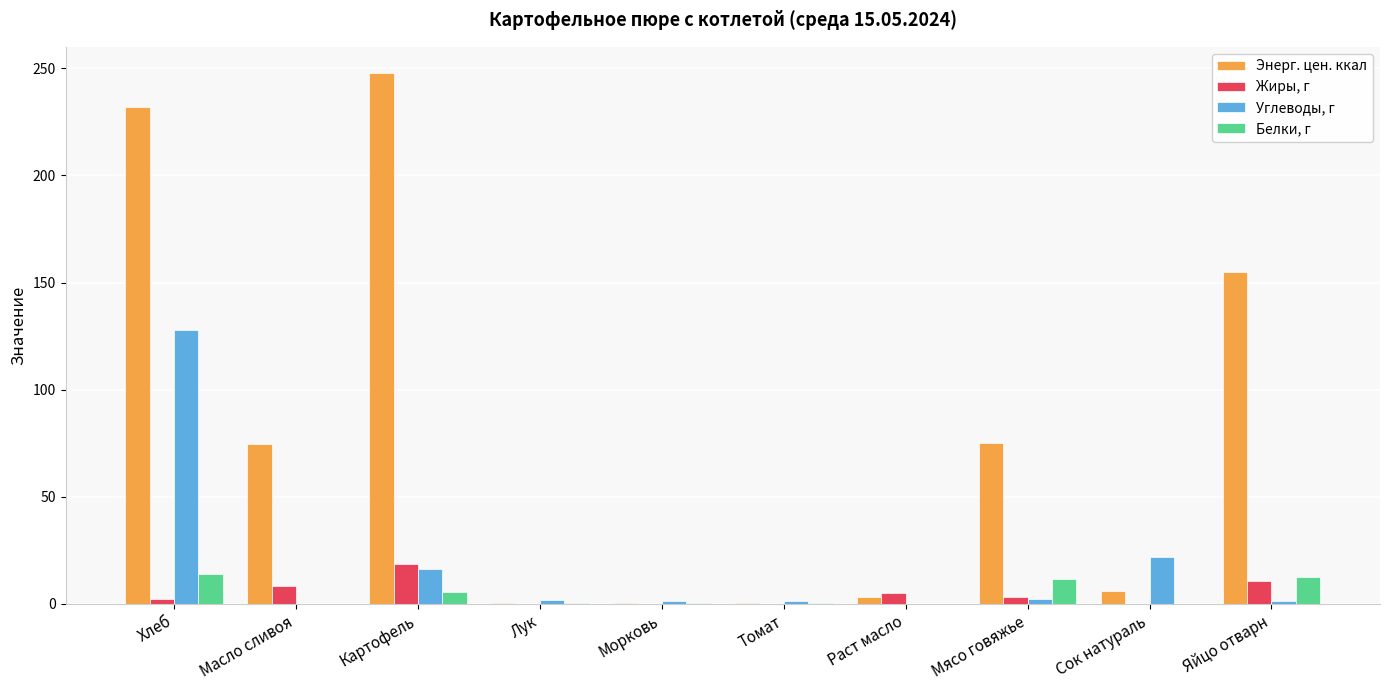

Which series has the largest range (max minus min)?

Энерг. цен. ккал